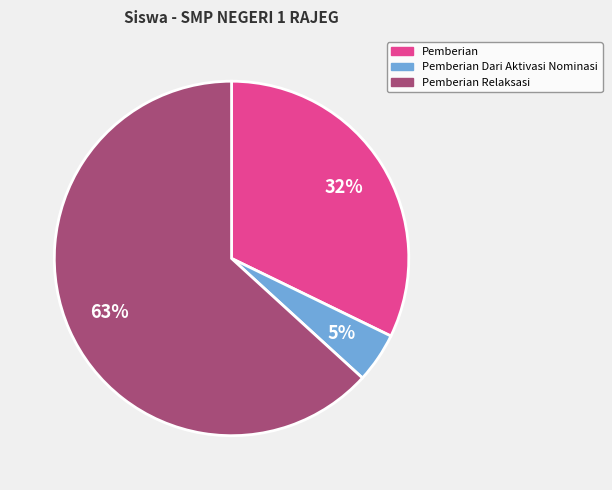

To the nearest percent, what is the average slice percentage?

33%